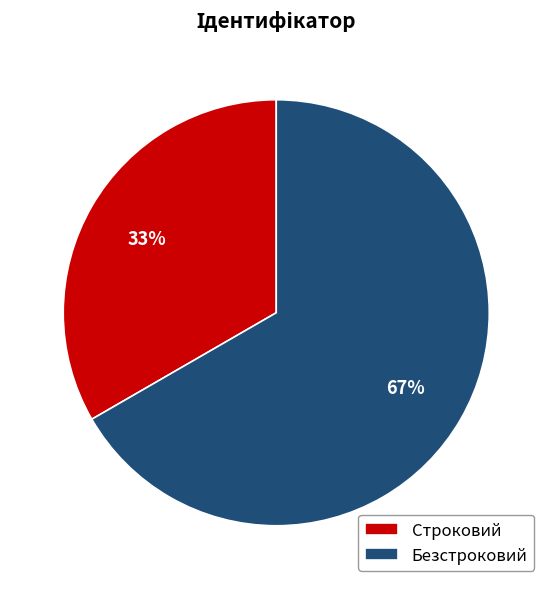

How many segments does this pie chart have?

2